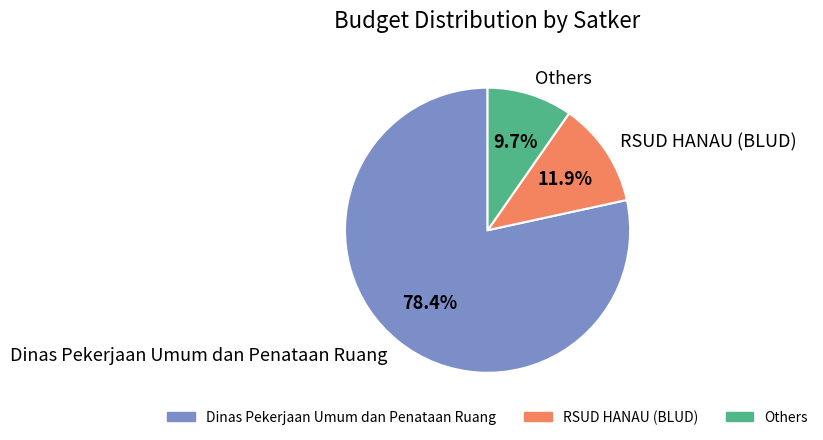

What is the ratio of the value at Dinas Pekerjaan Umum dan Penataan Ruang to the value at Others?

8.1